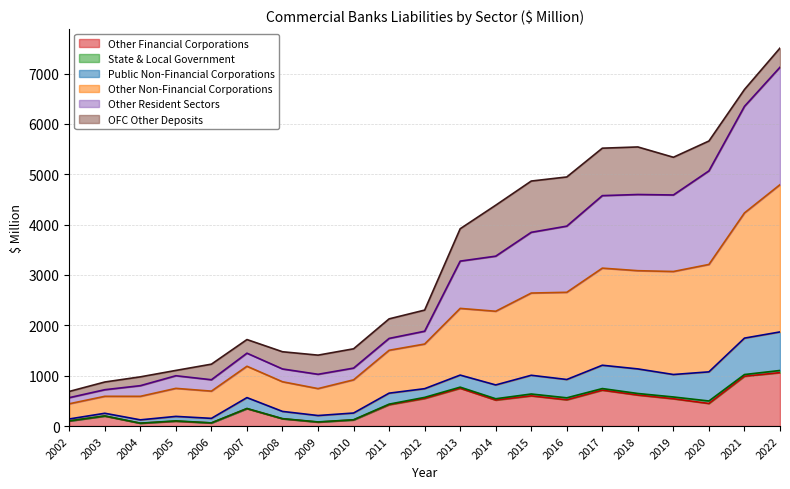

The value of Other Financial Corporations at 2021 is 373.2. True or false?

False